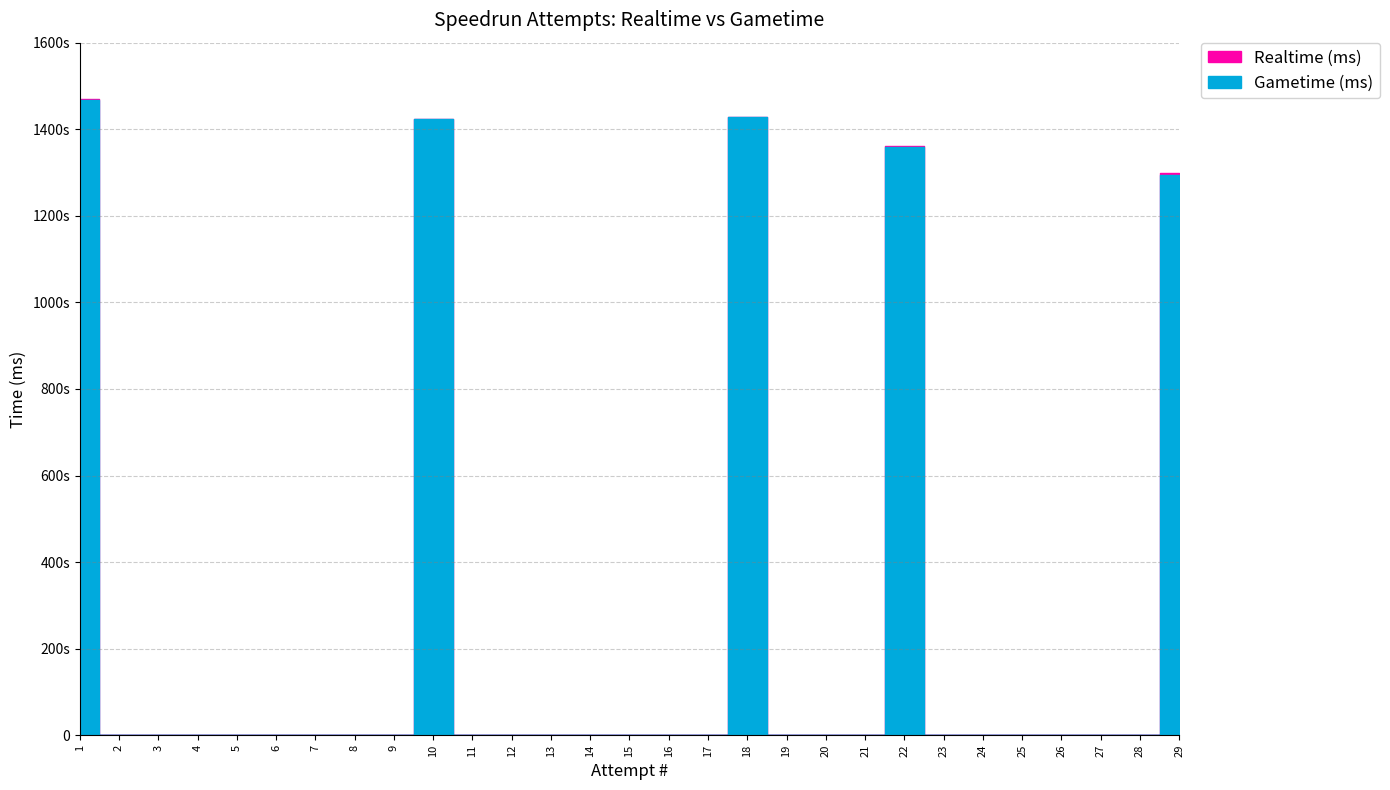

In Gametime (ms), how many points are higher than both neighbors (excluding endpoints)?

3